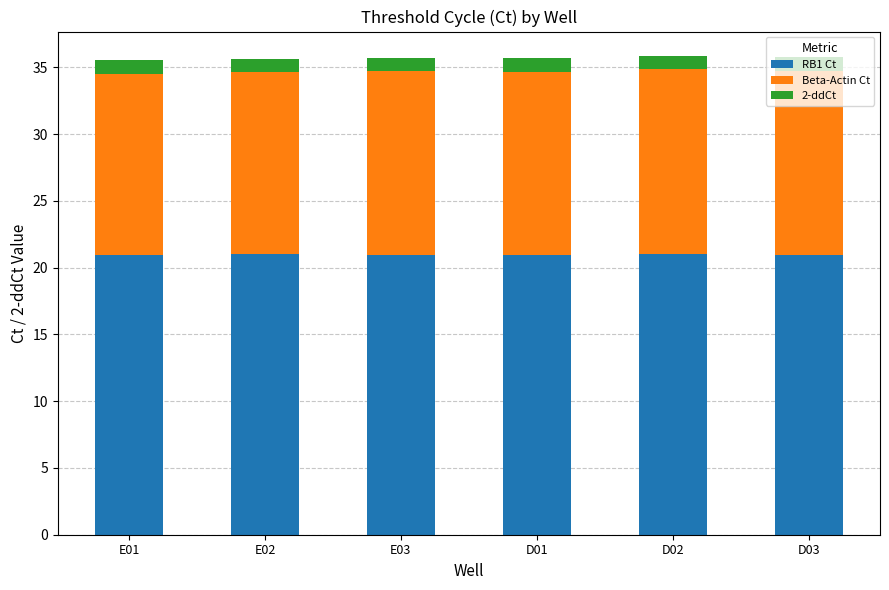

The RB1 Ct series shows 14.4 at E01. True or false?

False